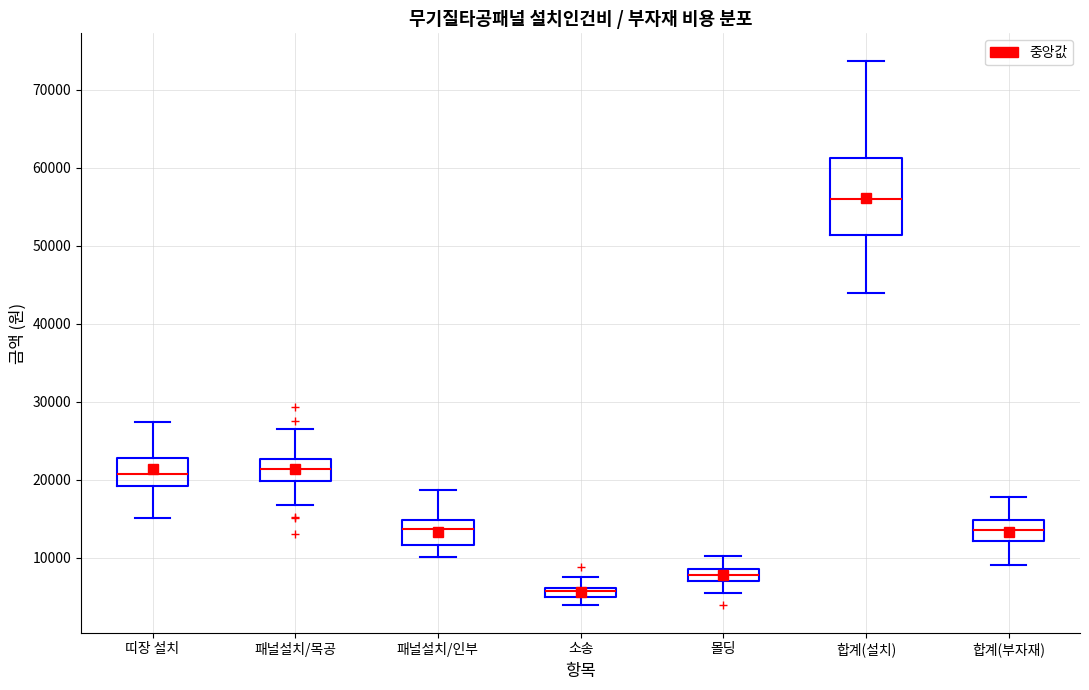

Which box is the tallest, from its lower edge to its upper edge?

합계(설치)